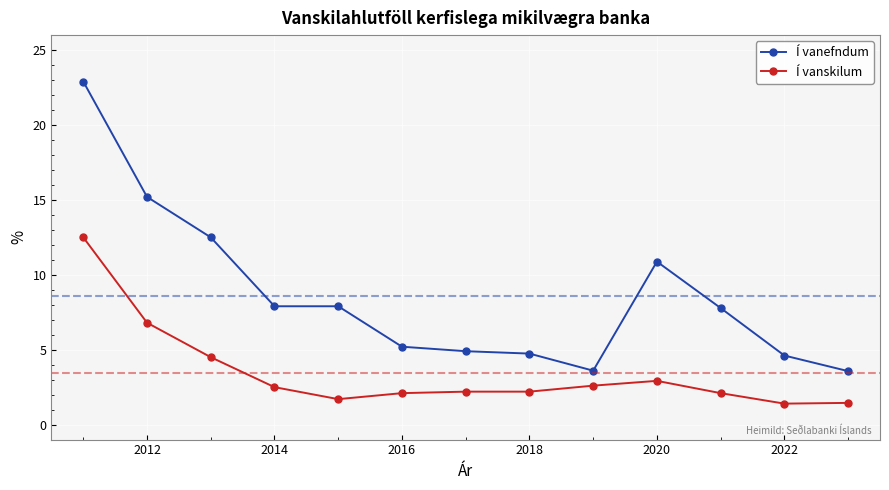

Which series has the largest total across all categories?

Í vanefndum